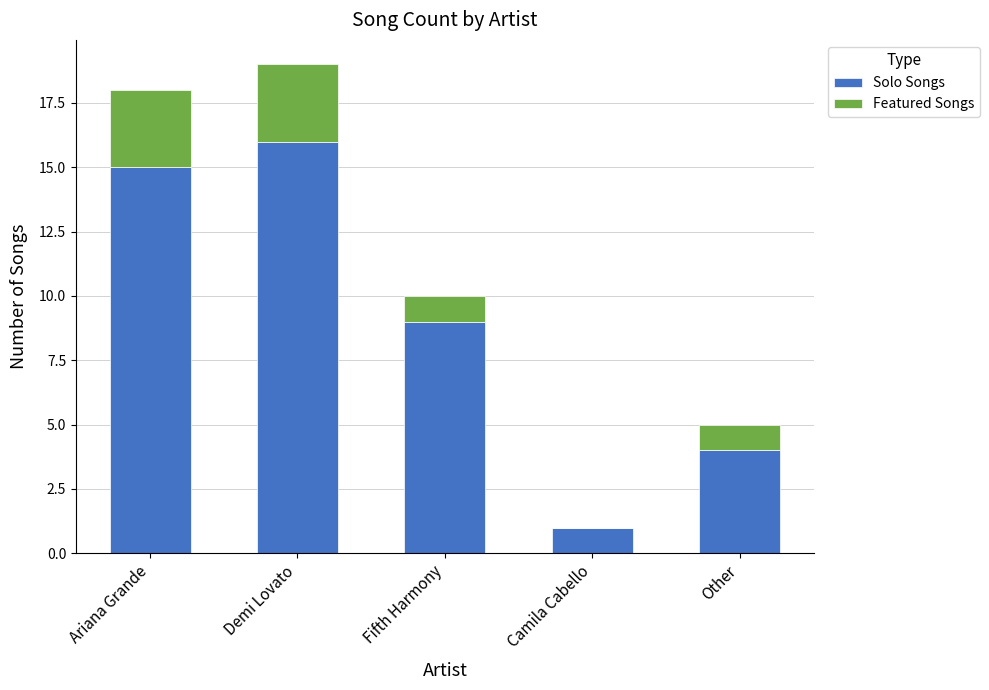

Are the bars horizontal?

No